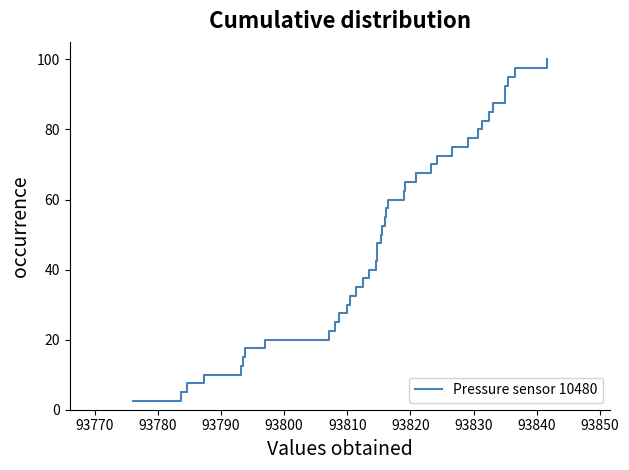

How many categories are shown in the chart?

40